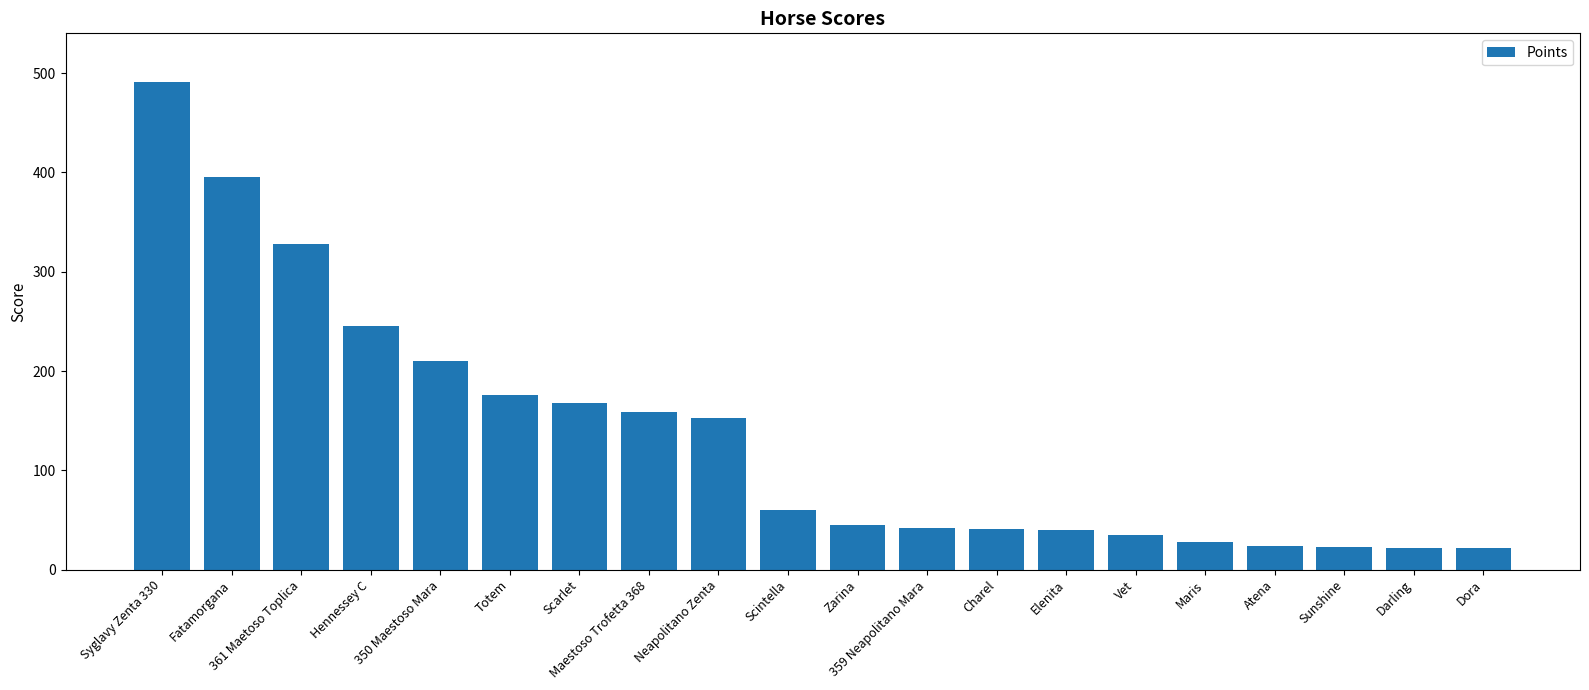

What is the sum of the values at Atena and 361 Maetoso Toplica?

351.5